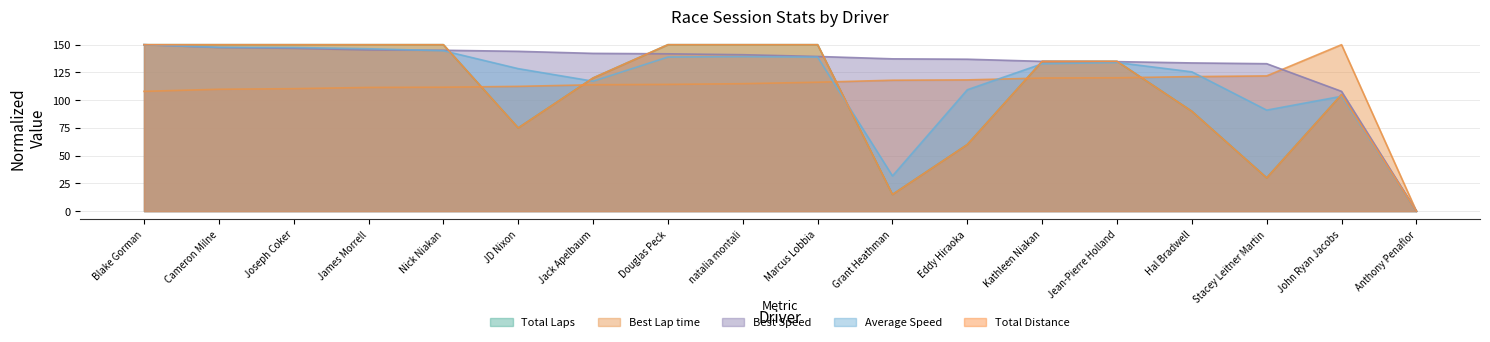

Does the chart have visible grid lines?

Yes